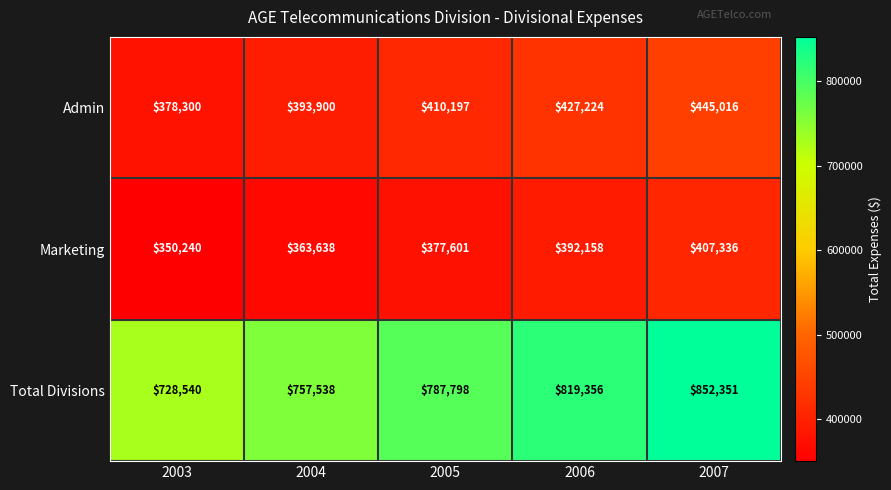

At which category is the sum across all series the highest?

2007